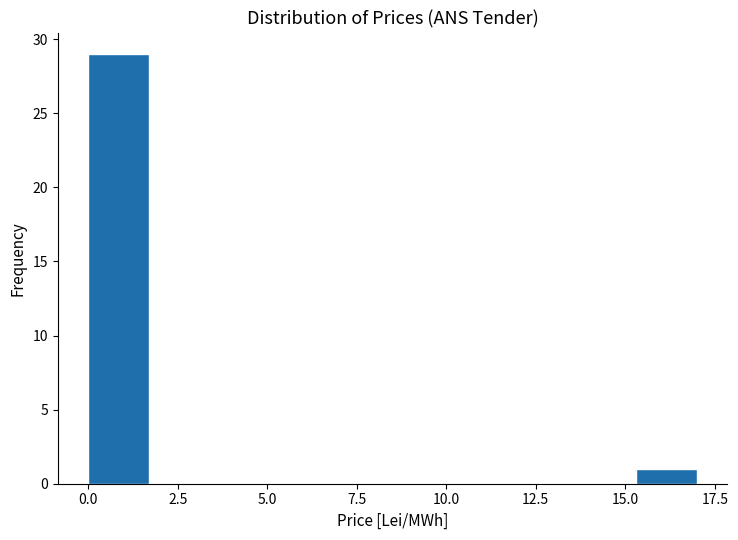

Read against the x-axis, roughly where is the centre of the tallest bar?

1.0